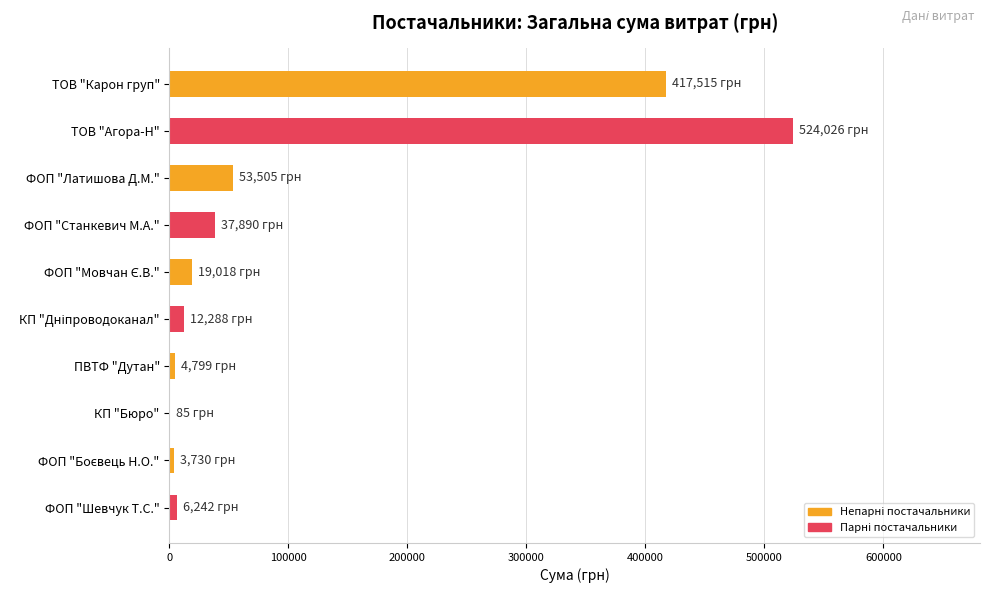

What is the ratio of the value at ТОВ "Агора-Н" to the value at ФОП "Станкевич М.А."?

13.8